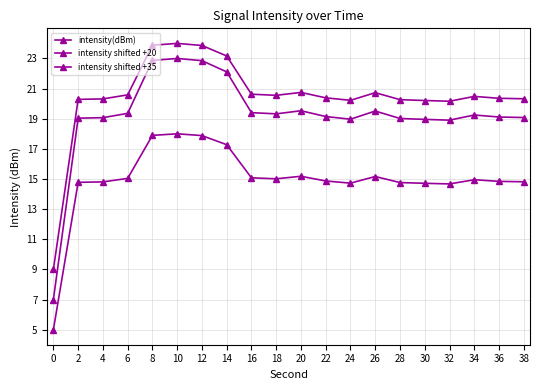

Does the chart display data point markers on the line(s)?

Yes